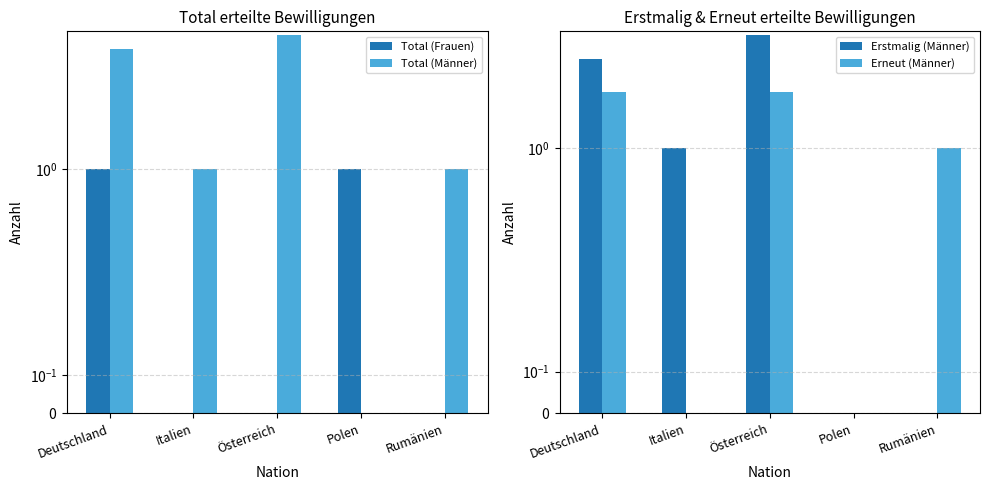

The Total (Männer) series shows 1 at Italien. True or false?

False